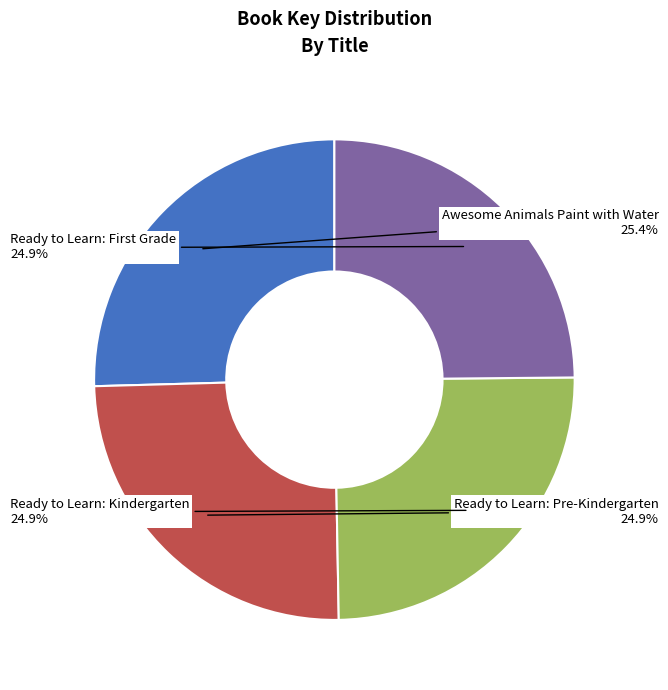

Does Ready to Learn: Pre-Kindergarten account for over 50% of the chart?

No